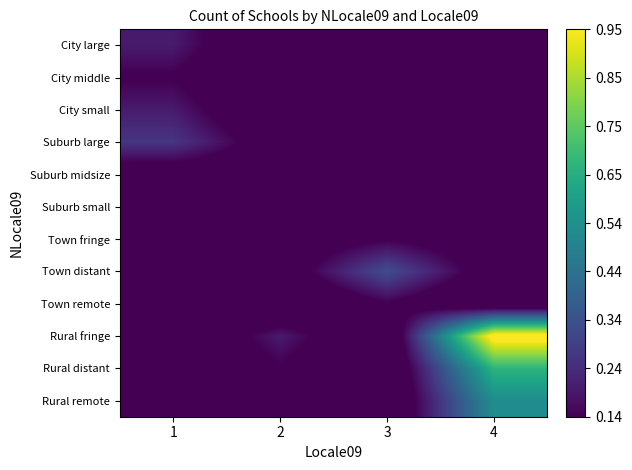

Reading left to right, list all the values displayed in this chart.

City large: 1=0.2	2=0.0	3=0.0	4=0.0
City middle: 1=0.1	2=0.0	3=0.0	4=0.0
City small: 1=0.2	2=0.0	3=0.0	4=0.0
Suburb large: 1=0.3	2=0.1	3=0.0	4=0.0
Suburb midsize: 1=0.1	2=0.1	3=0.0	4=0.0
Suburb small: 1=0.1	2=0.1	3=0.0	4=0.0
Town fringe: 1=0.0	2=0.1	3=0.1	4=0.1
Town distant: 1=0.0	2=0.1	3=0.3	4=0.1
Town remote: 1=0.0	2=0.0	3=0.1	4=0.0
Rural fringe: 1=0.0	2=0.2	3=0.0	4=1.0
Rural distant: 1=0.0	2=0.1	3=0.0	4=0.7
Rural remote: 1=0.0	2=0.0	3=0.0	4=0.5